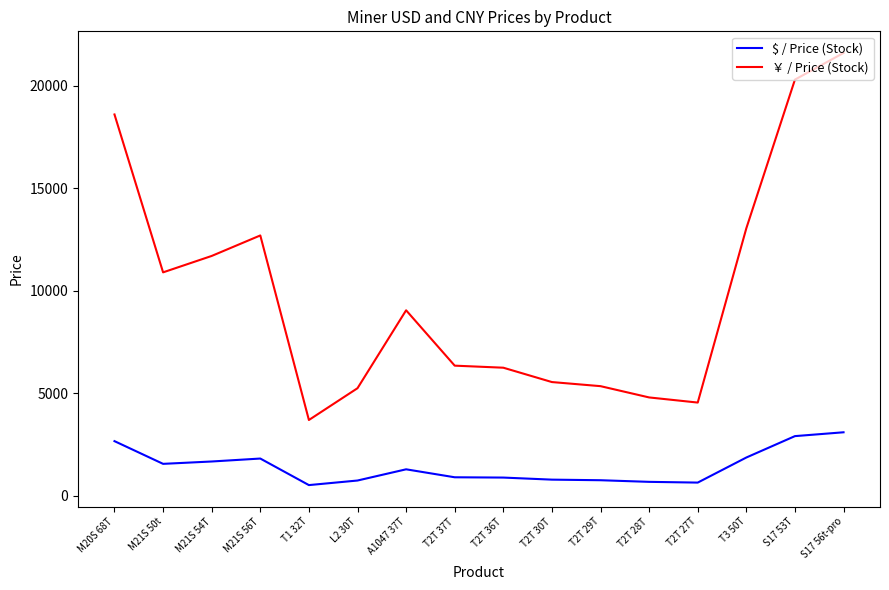

What is the difference between the maximum and second lowest values in the $ / Price (Stock) series?

2453.2